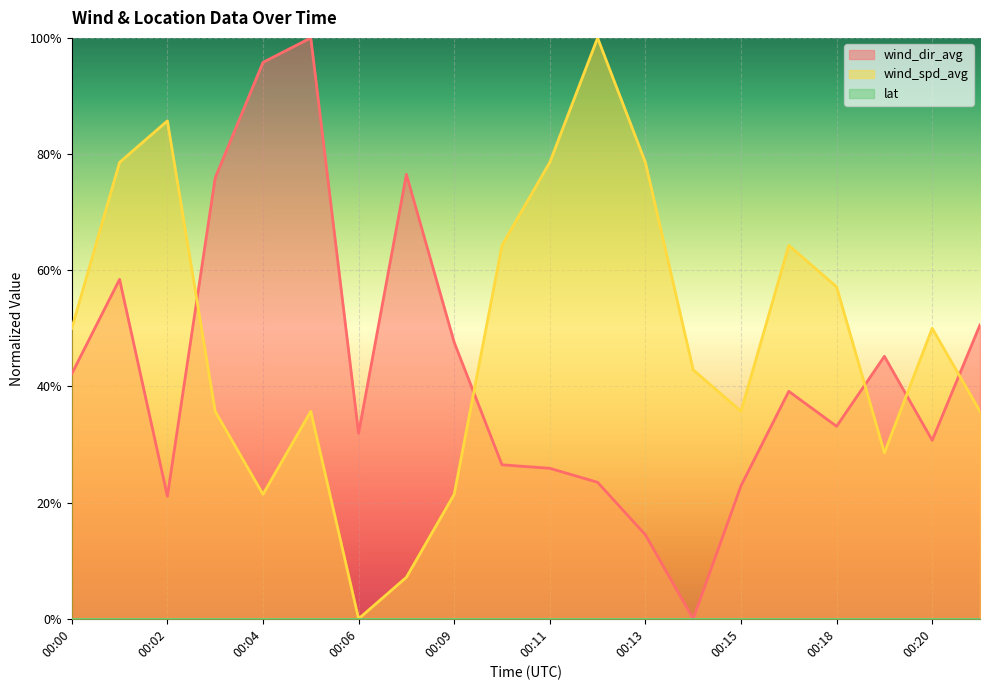

Which series has the widest spread of values?

wind_dir_avg